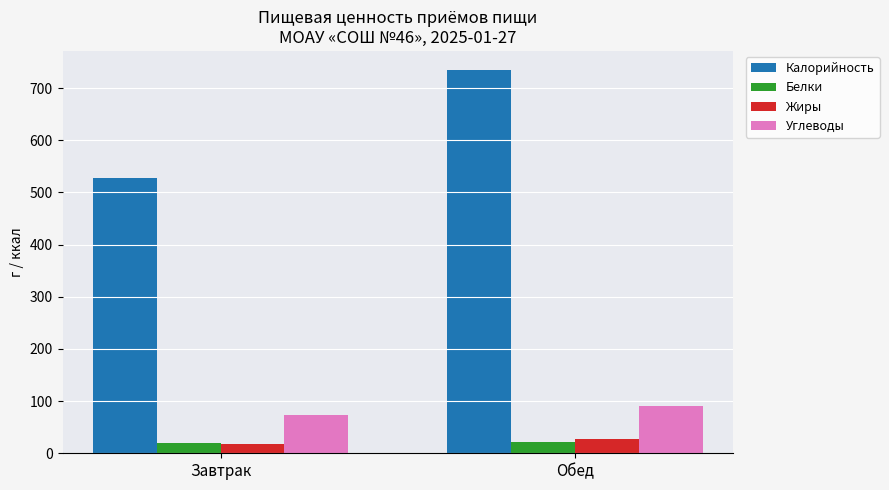

Which series has the largest range (max minus min)?

Калорийность